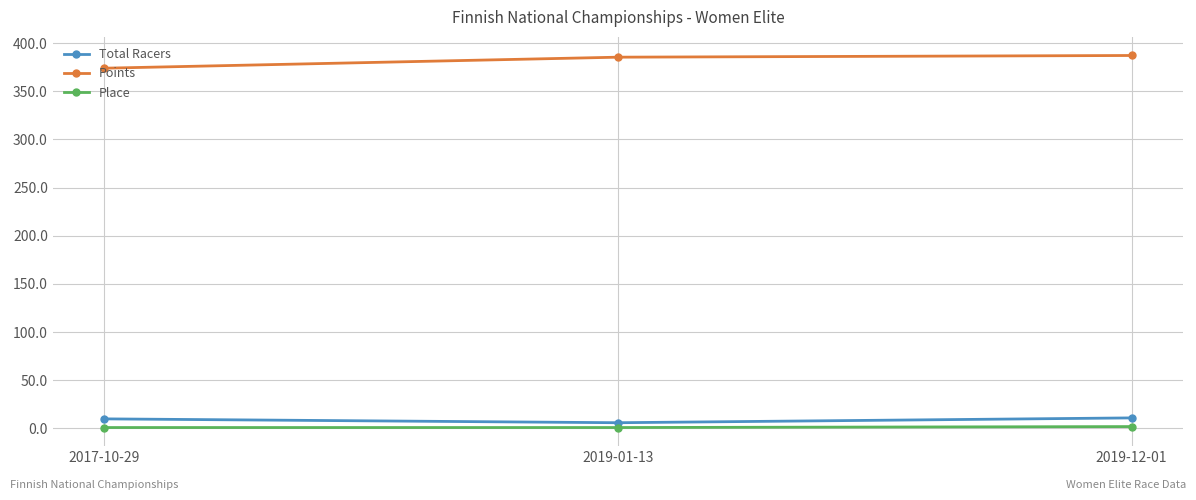

At how many categories does at least one series exceed 311?

3